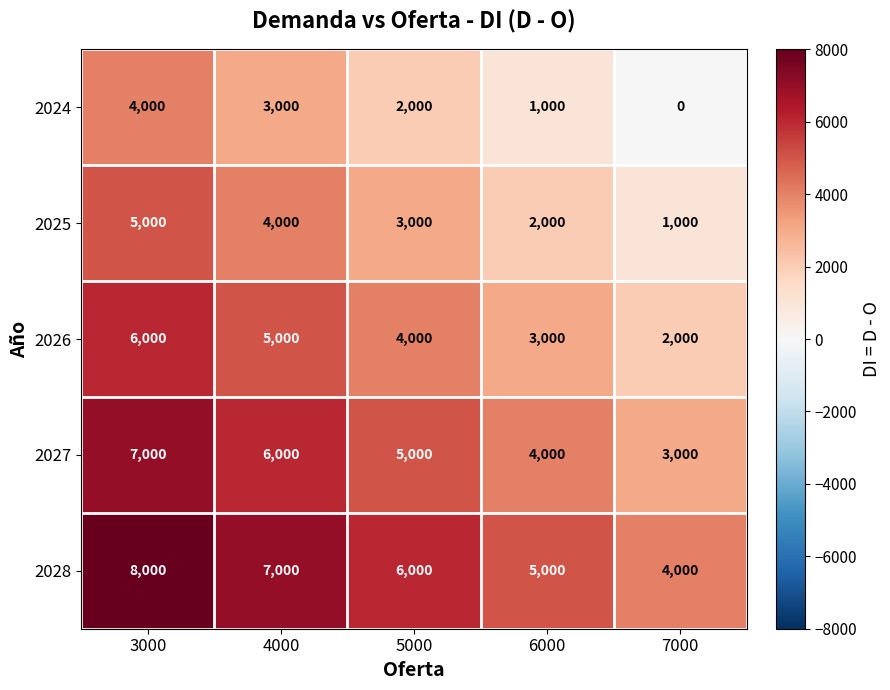

Rank the series at 6000 from highest to lowest value.

2028, 2027, 2026, 2025, 2024